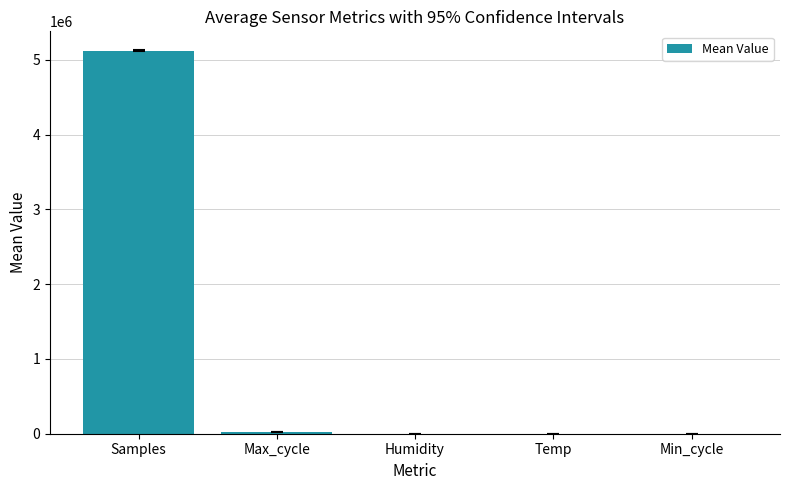

What is the sum of the values at Temp and Samples?

5121693.9